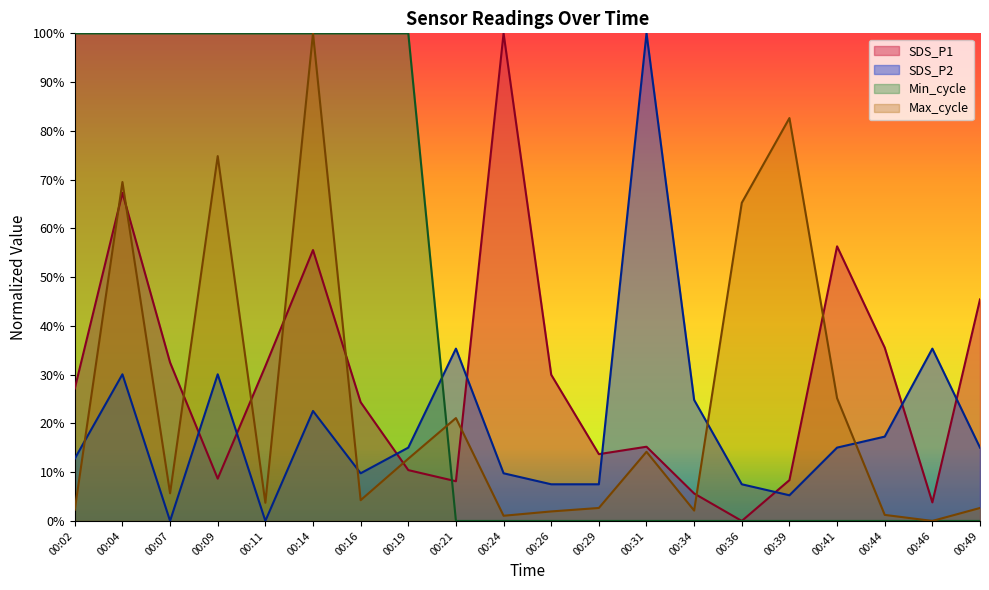

Which series has the largest total across all categories?

Min_cycle